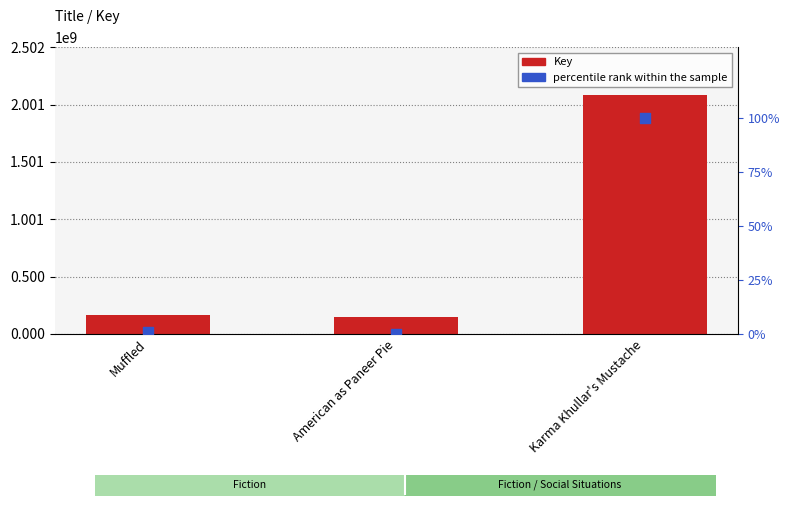

What is the total value across all series at Karma Khullar's Mustache?

2084647220.0